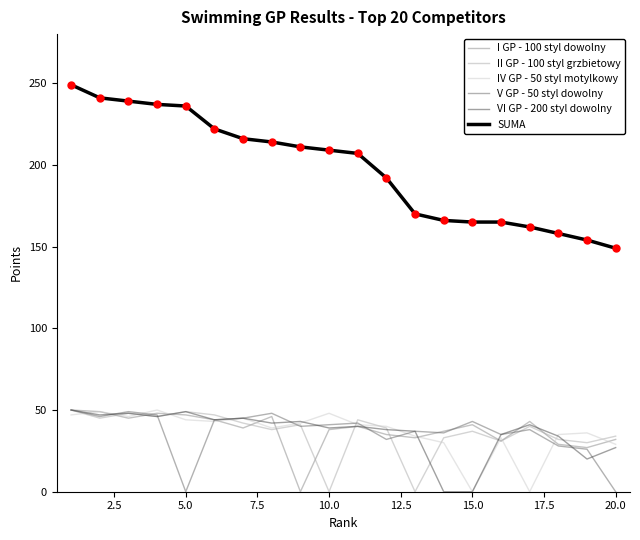

What are all the series names shown in the legend?

I GP - 100 styl dowolny, II GP - 100 styl grzbietowy, IV GP - 50 styl motylkowy, V GP - 50 styl dowolny, VI GP - 200 styl dowolny, SUMA